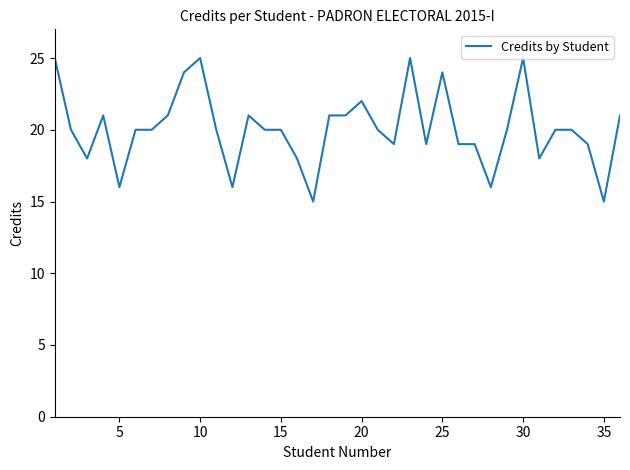

What is the difference between the maximum and minimum values?

10